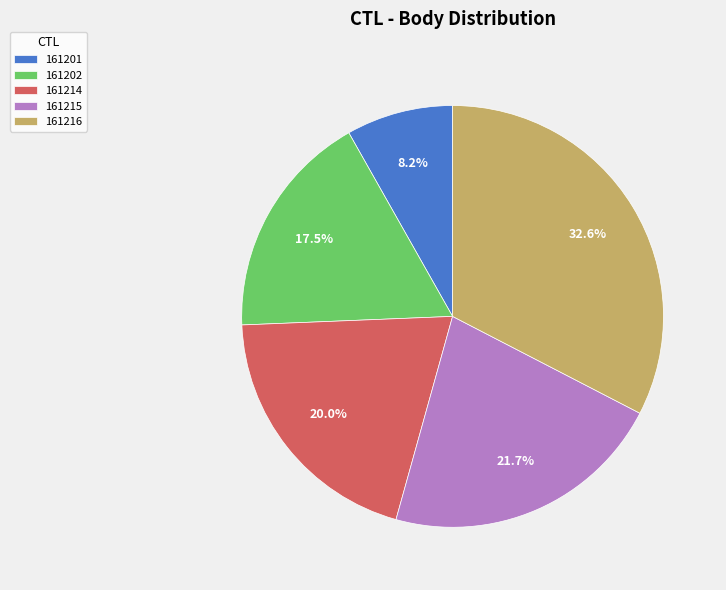

To the nearest percent, what is the difference between the largest and smallest slice percentages?

24%